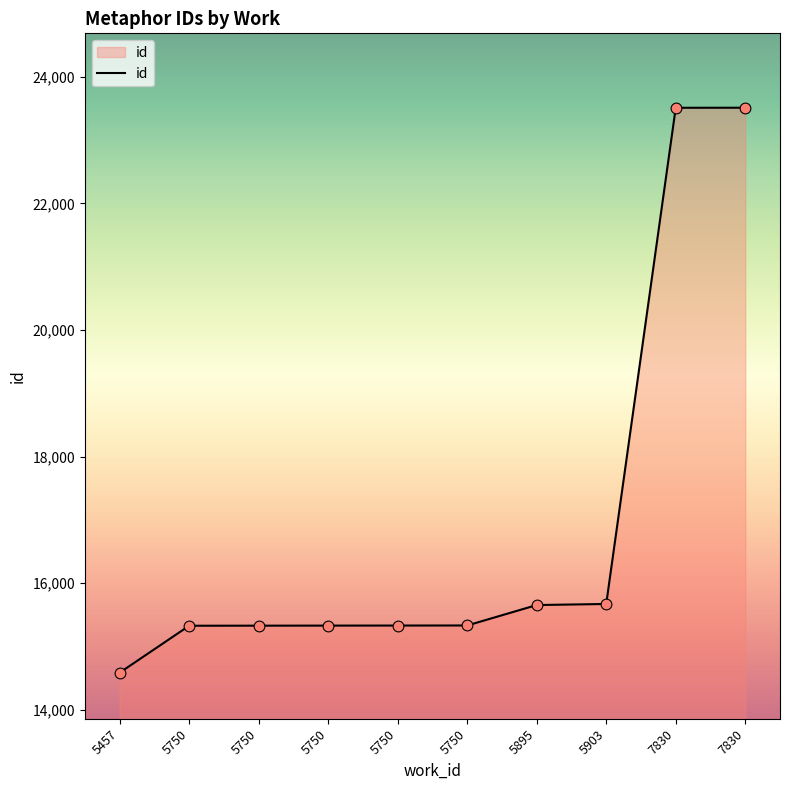

What is the change in value from 5750 to 5895?

+324